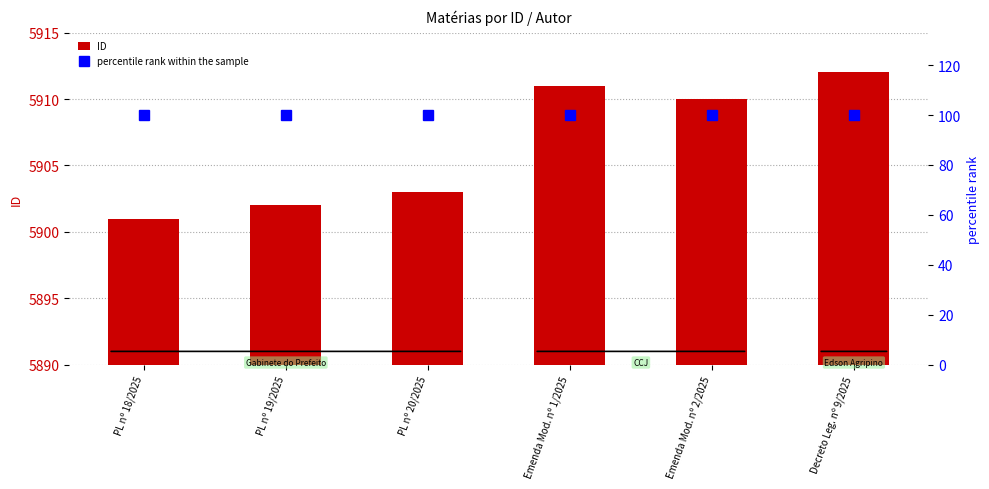

Which label corresponds to the smallest value in the chart?

PL nº 18/2025